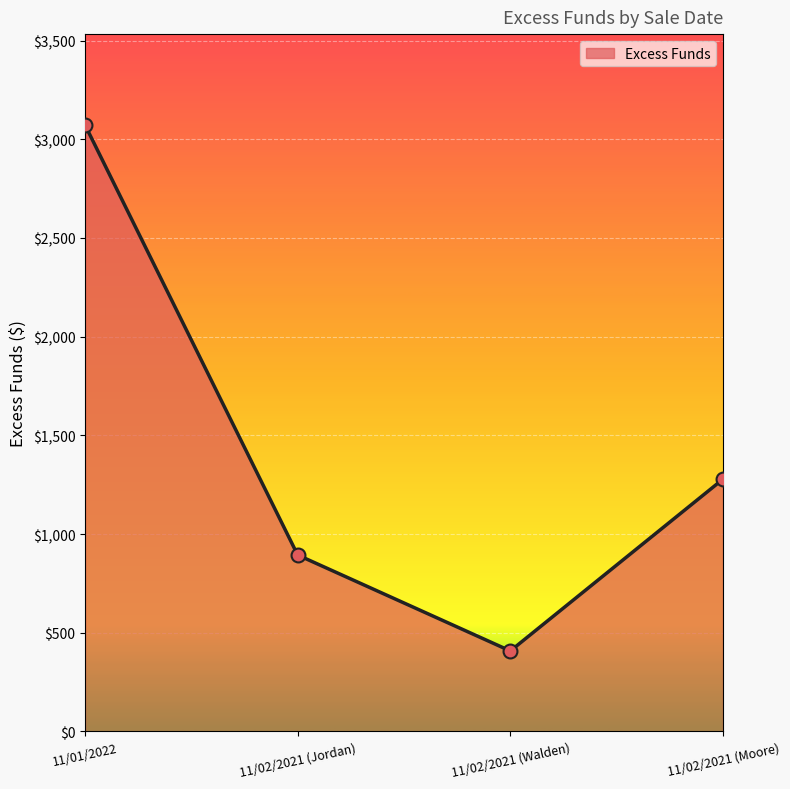

Approximately how many times larger is the value at 11/02/2021 (Jordan) compared to 11/01/2022?

0.3